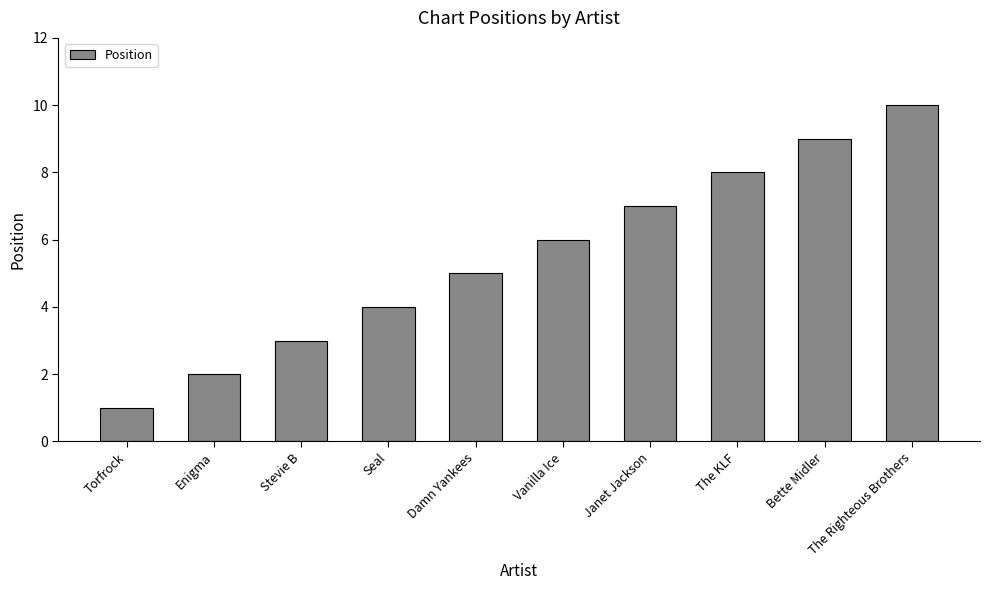

Read the value at Stevie B.

3